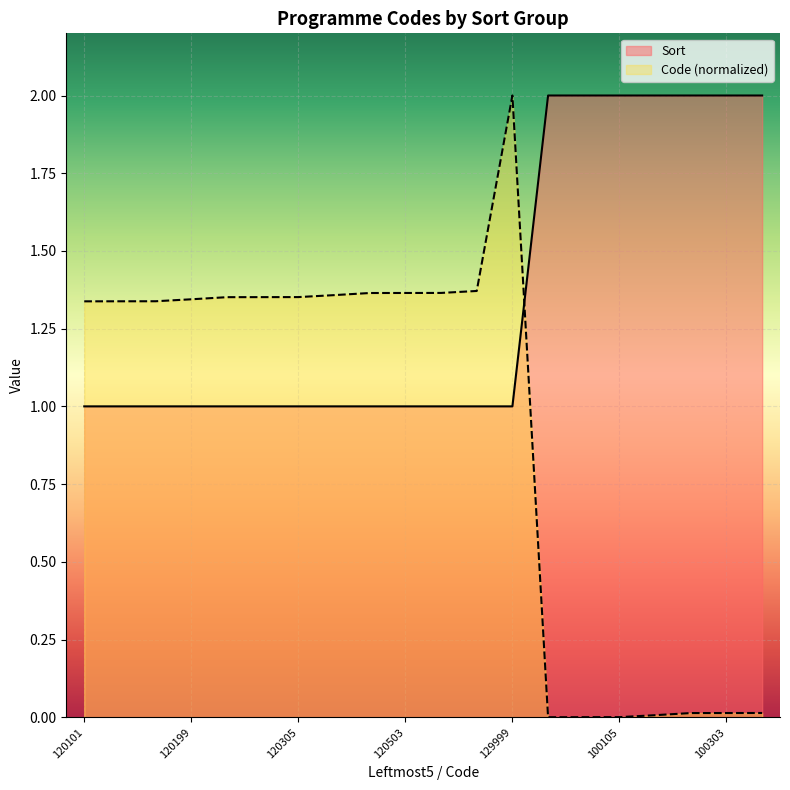

At which category does Code (normalized) reach its first local valley?

100101